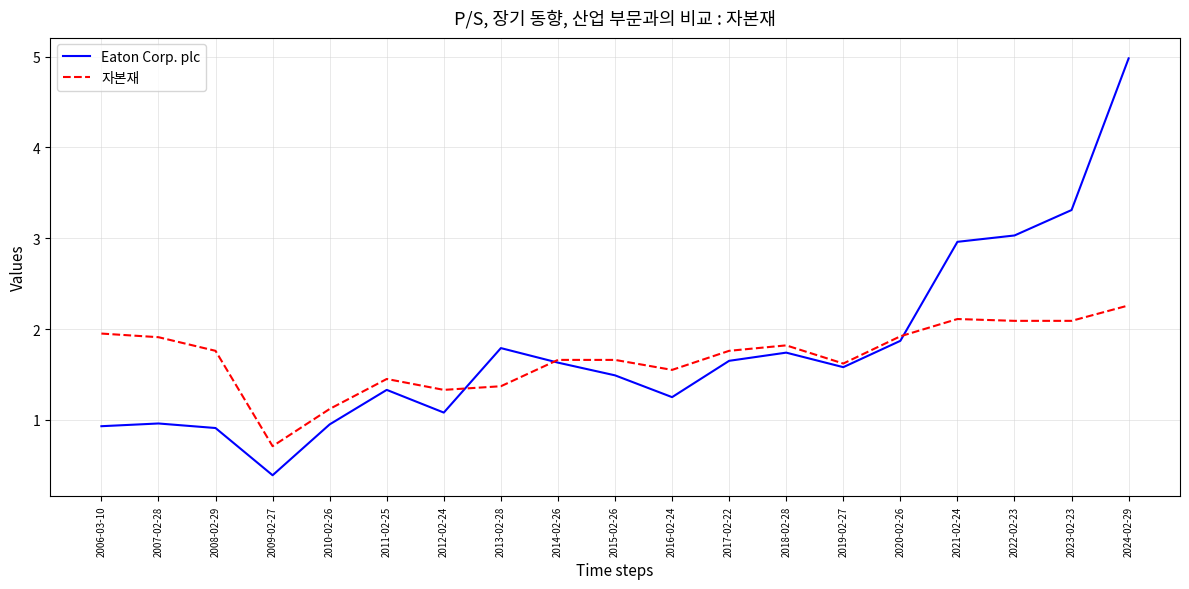

What is the sum of the 자본재 values at 2021-02-24 and 2022-02-23?

4.2